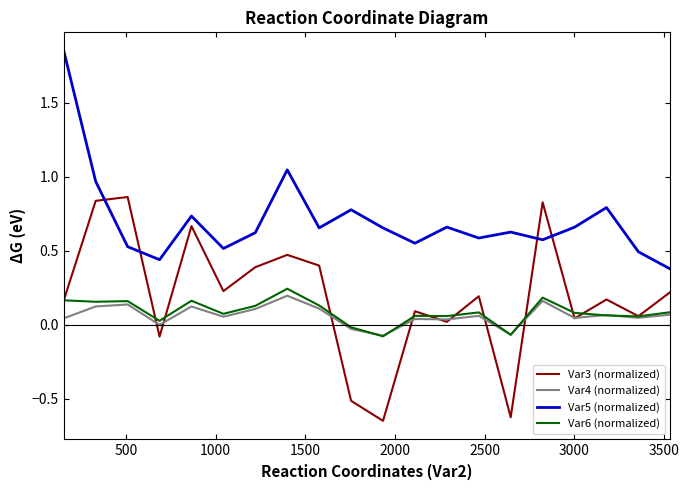

Which series ends up on top after the final intersection of Var6 (normalized) and Var3 (normalized)?

Var3 (normalized)